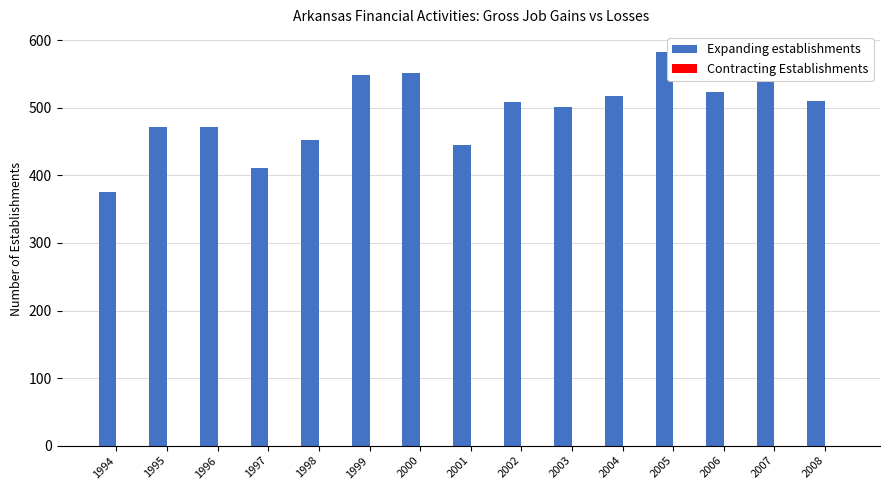

What is the change in value from 1996 to 2001?

-27